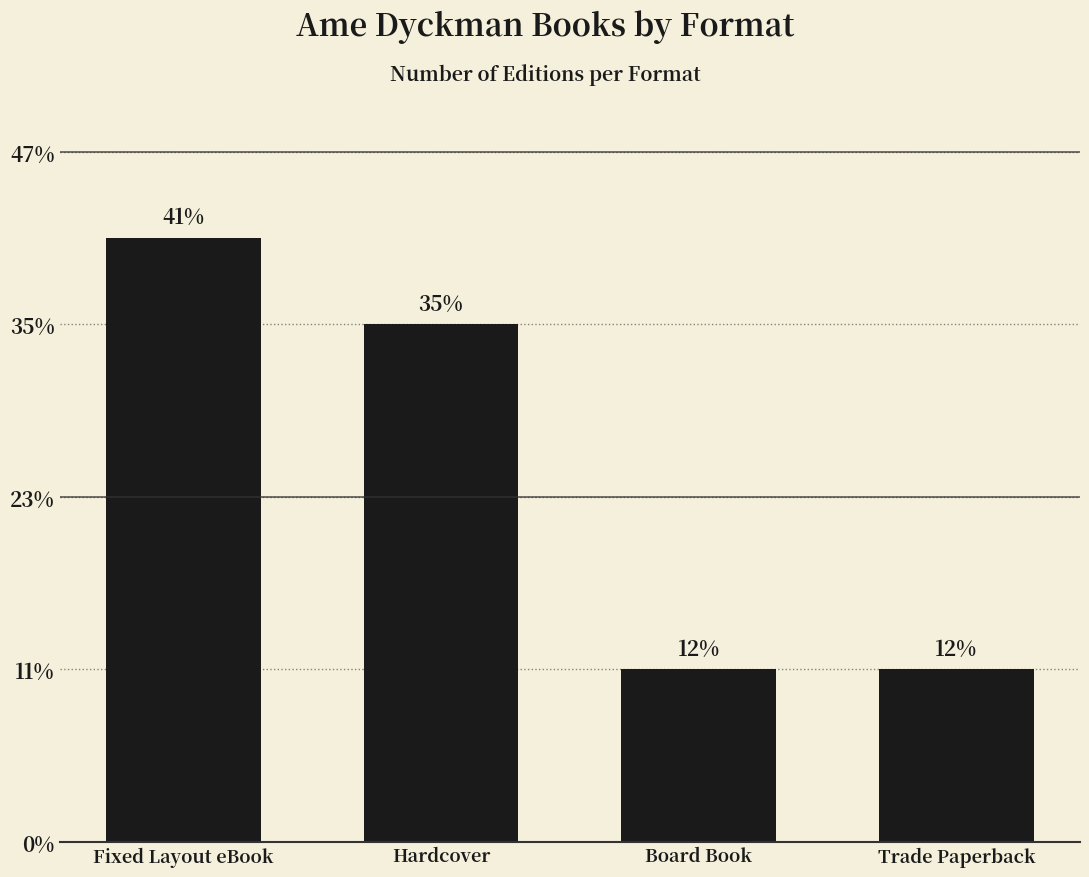

List the labels in order of value, largest first.

Fixed Layout eBook, Hardcover, Board Book, Trade Paperback